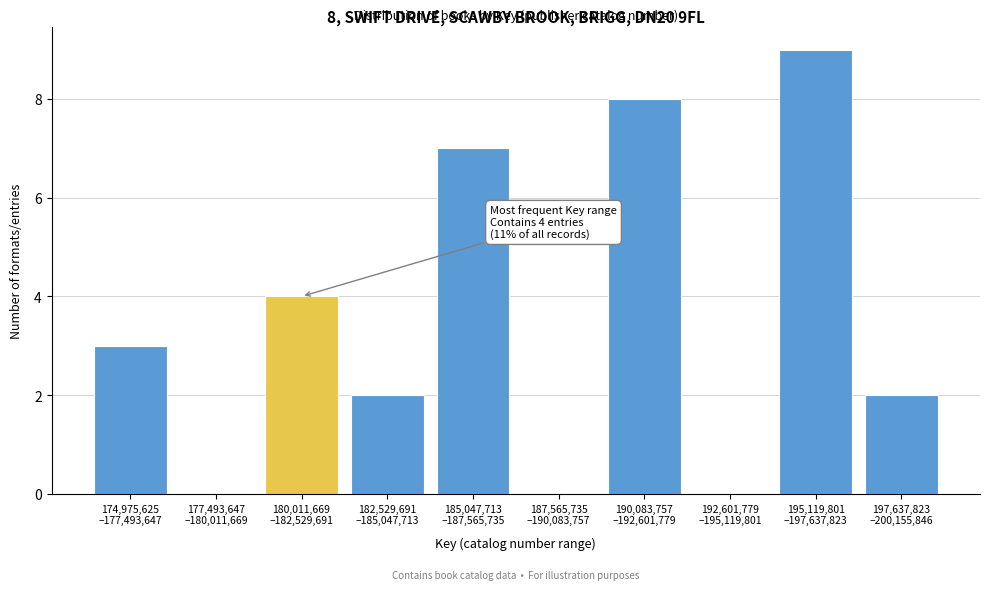

What is the greatest value displayed?

9